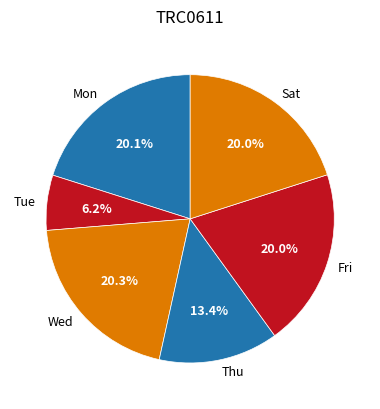

Which category has the smallest portion of the pie?

Tue